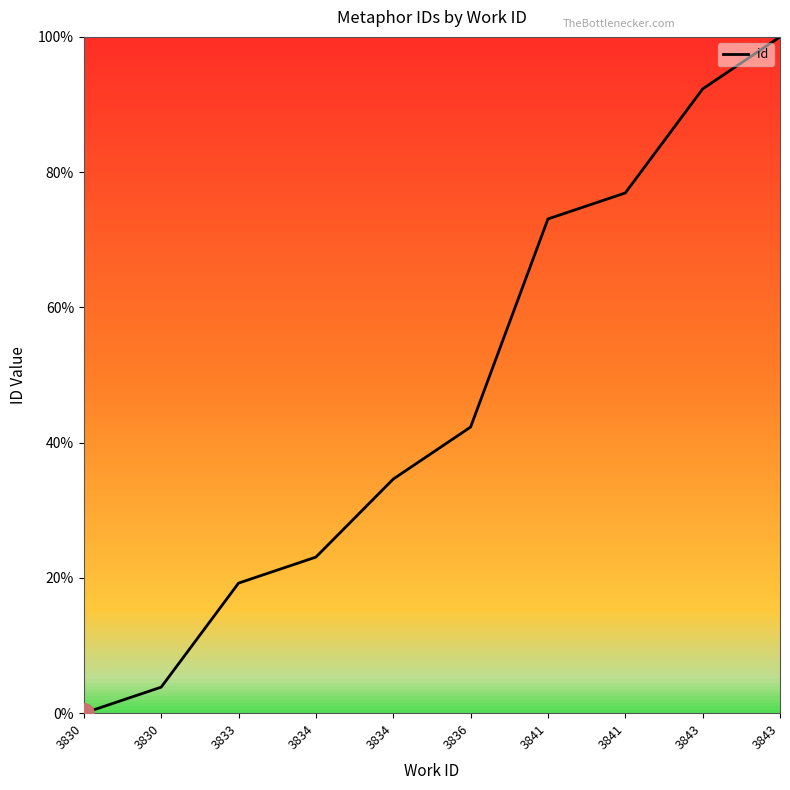

What is the greatest value displayed?

100.0